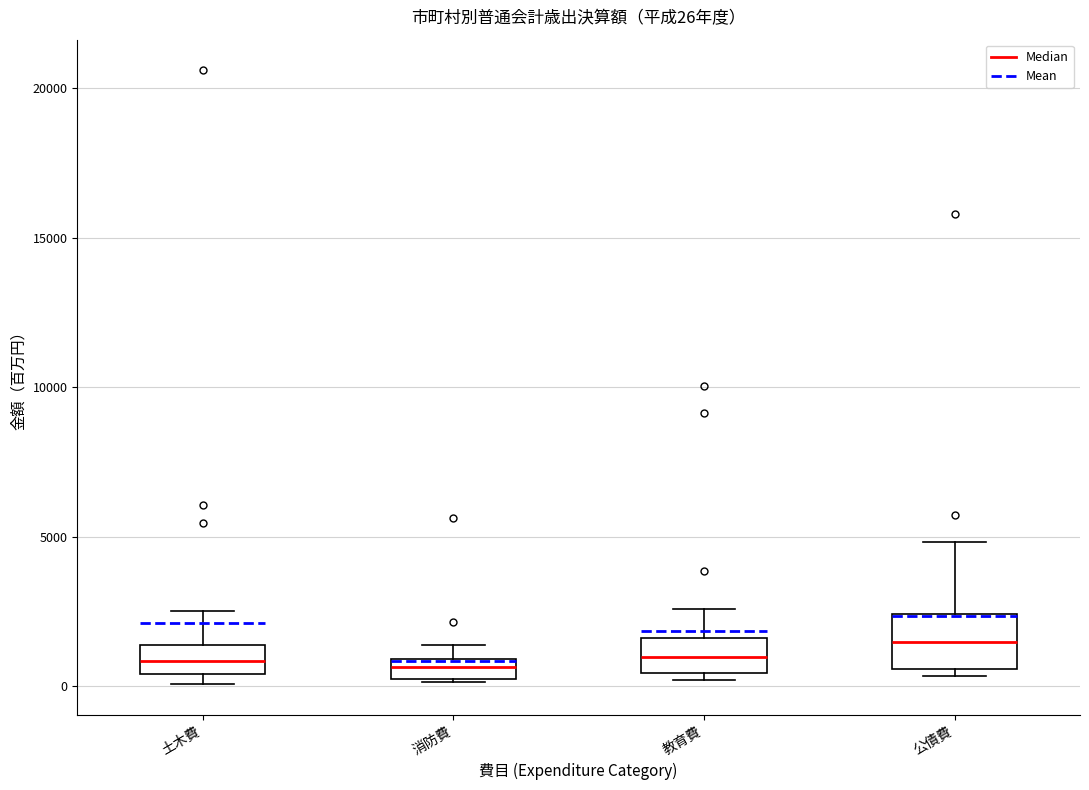

Which box's median line is the highest?

公債費